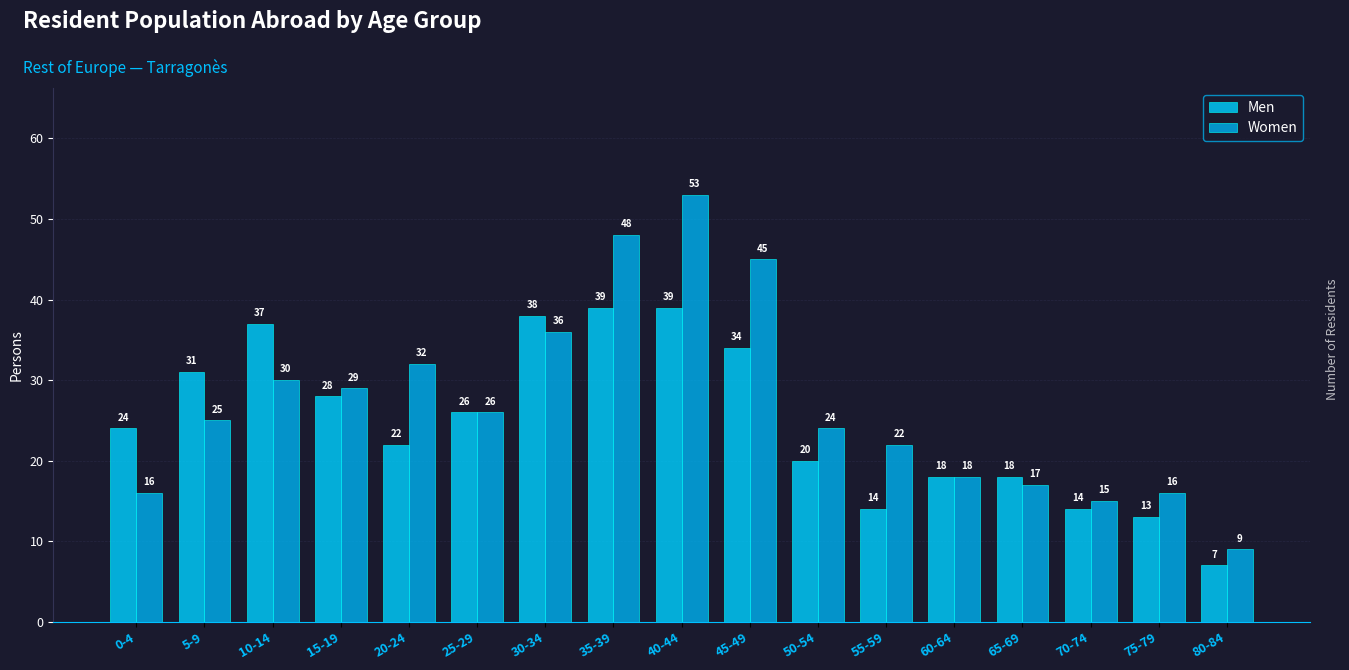

List the series in order of their overall mean, lowest first.

Men, Women